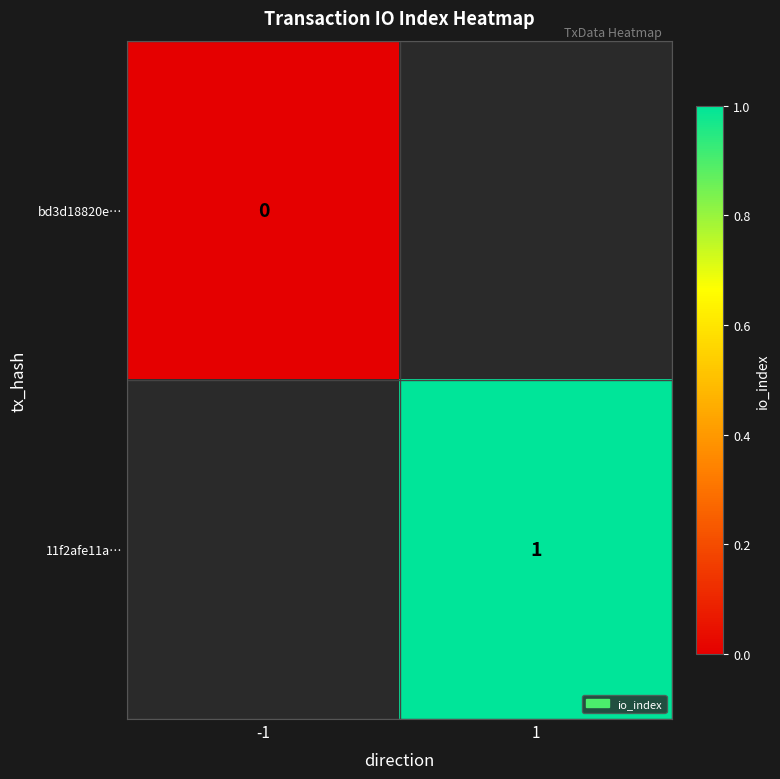

True or false: 11f2afe11a… has a value of 1.6 at 1.

False